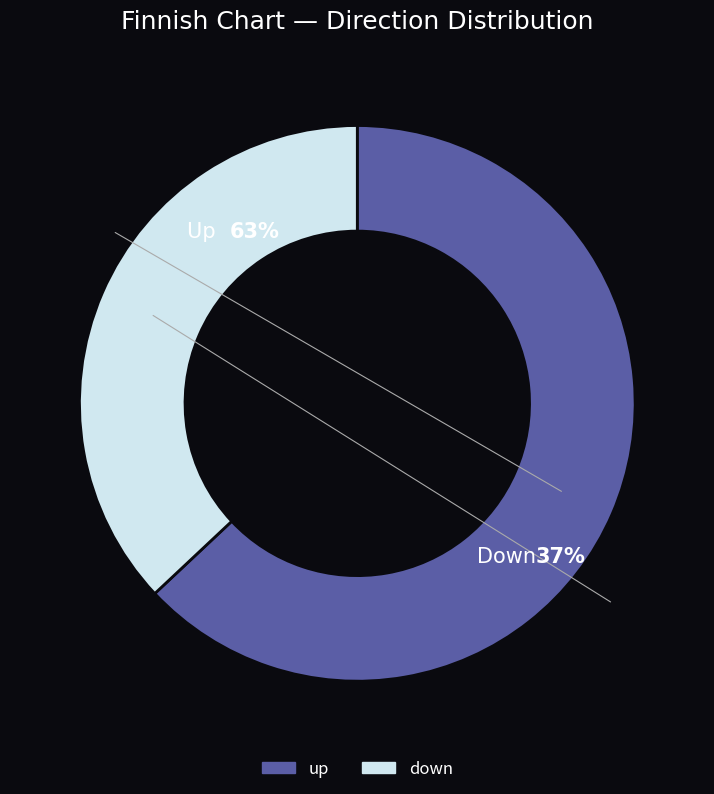

What is the ratio of the value at down to the value at up?

0.6